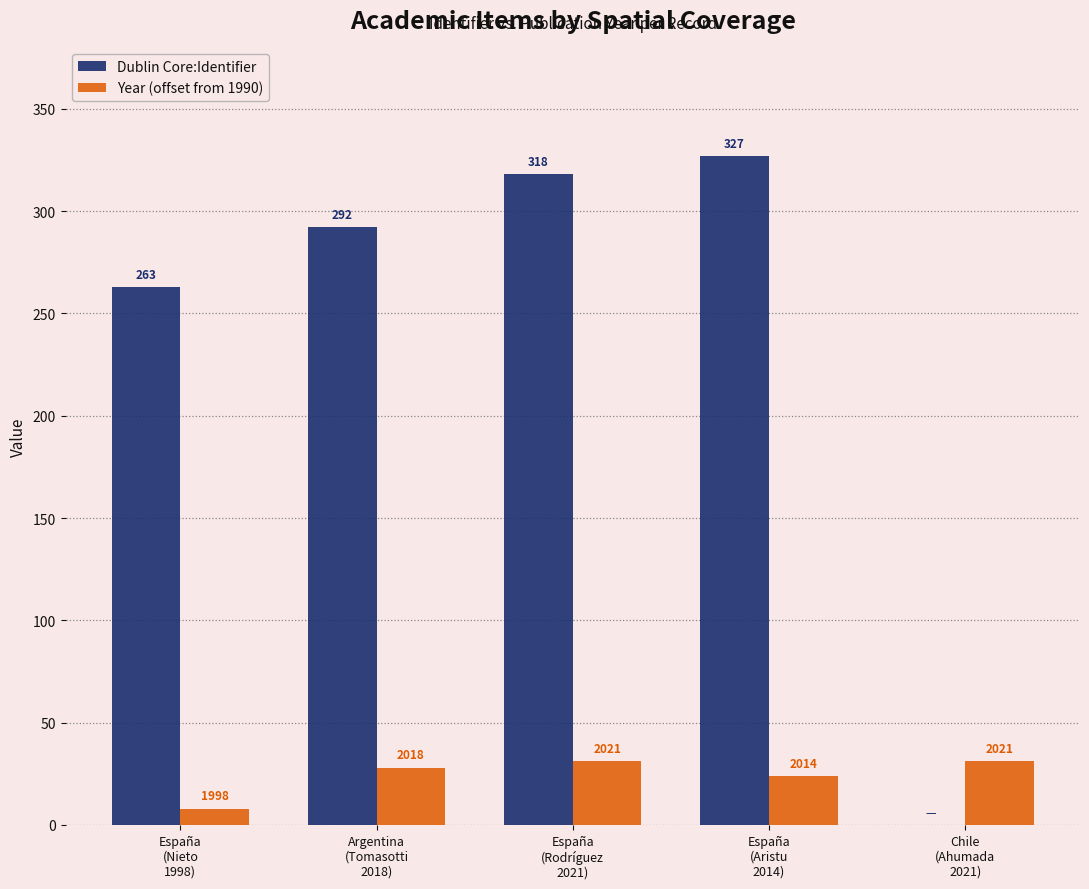

What position from the right is Argentina
(Tomasotti
2018)?

4